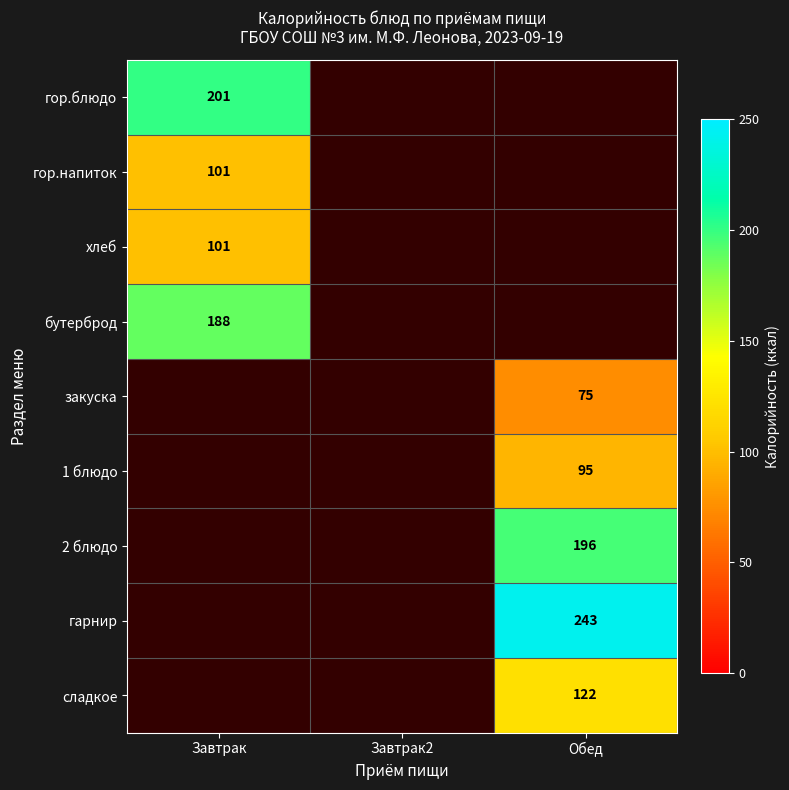

The value of 1 блюдо at Обед is 95. True or false?

True